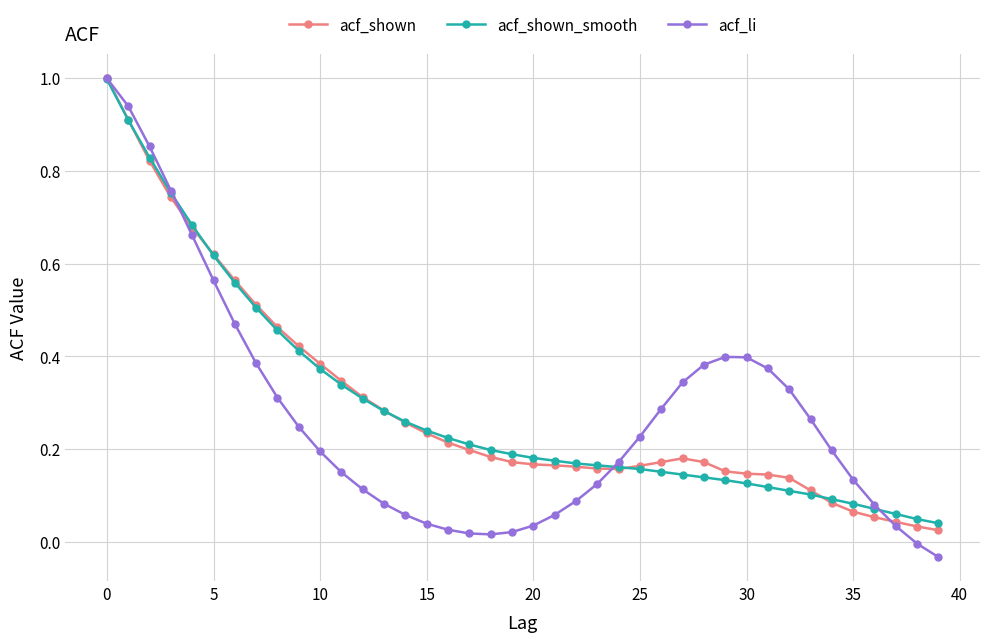

What is the greatest value displayed?

1.0